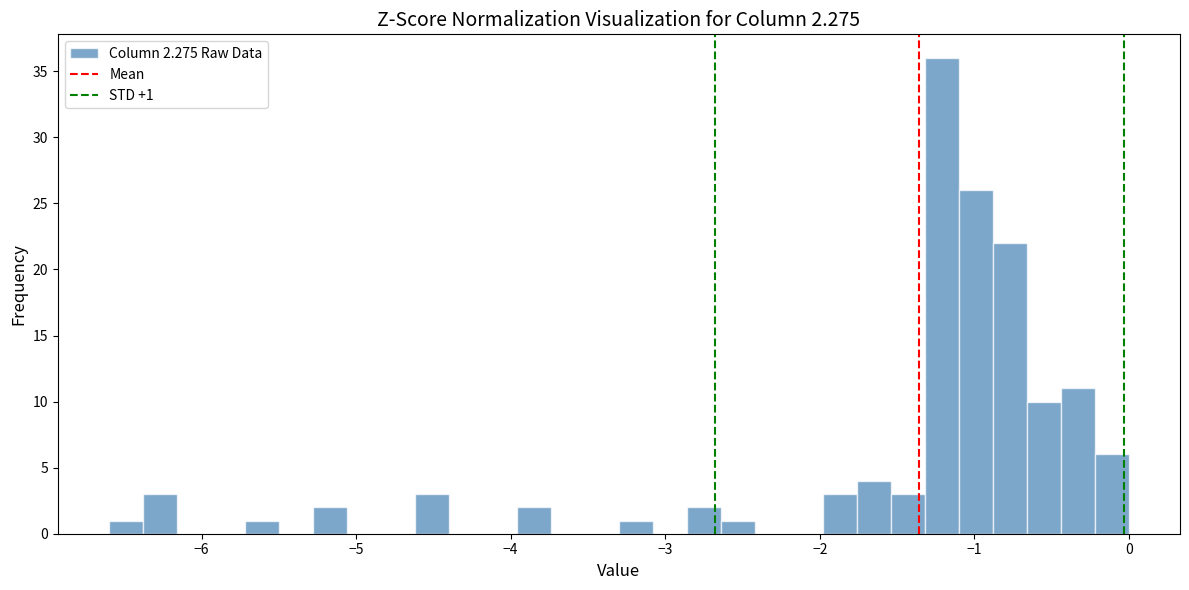

Read against the x-axis, roughly where is the centre of the tallest bar?

-1.2